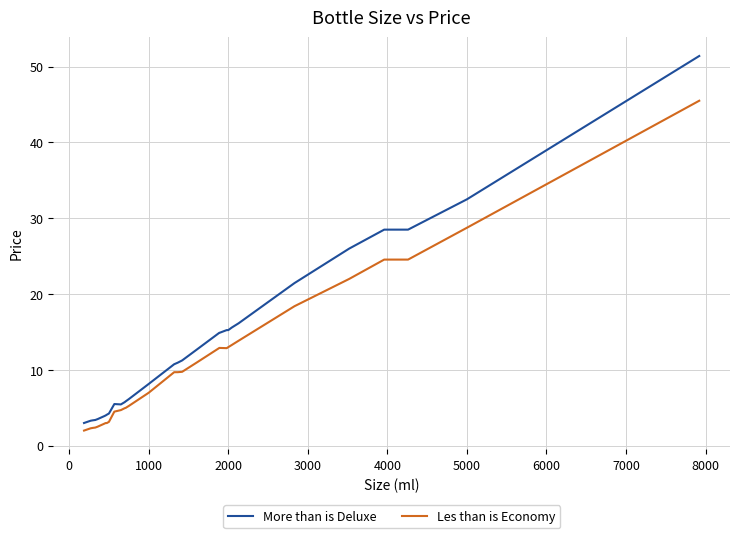

What is the difference between the maximum and minimum values in the Les than is Economy series?

43.5